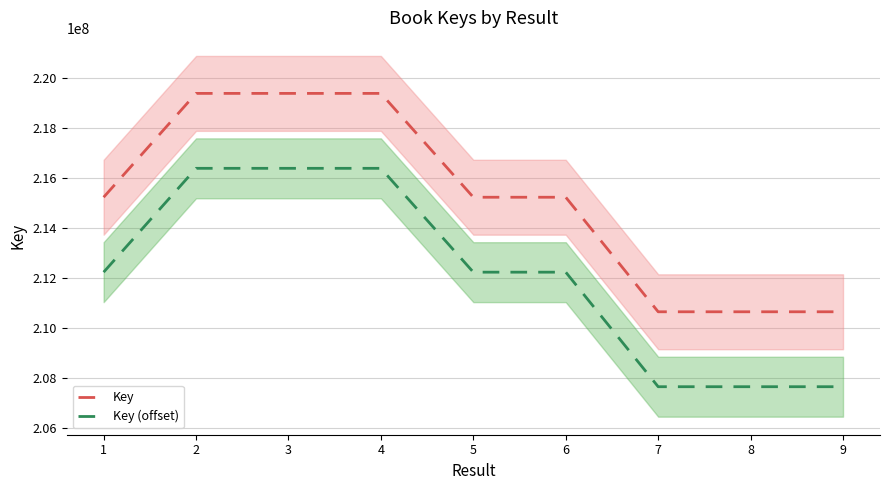

Reading left to right, extract all data points from this chart.

Key: 215240916	219398515	219398557	219398473	215240834	215240875	210654959	210655000	210655041
Key (offset): 212240916	216398515	216398557	216398473	212240834	212240875	207654959	207655000	207655041